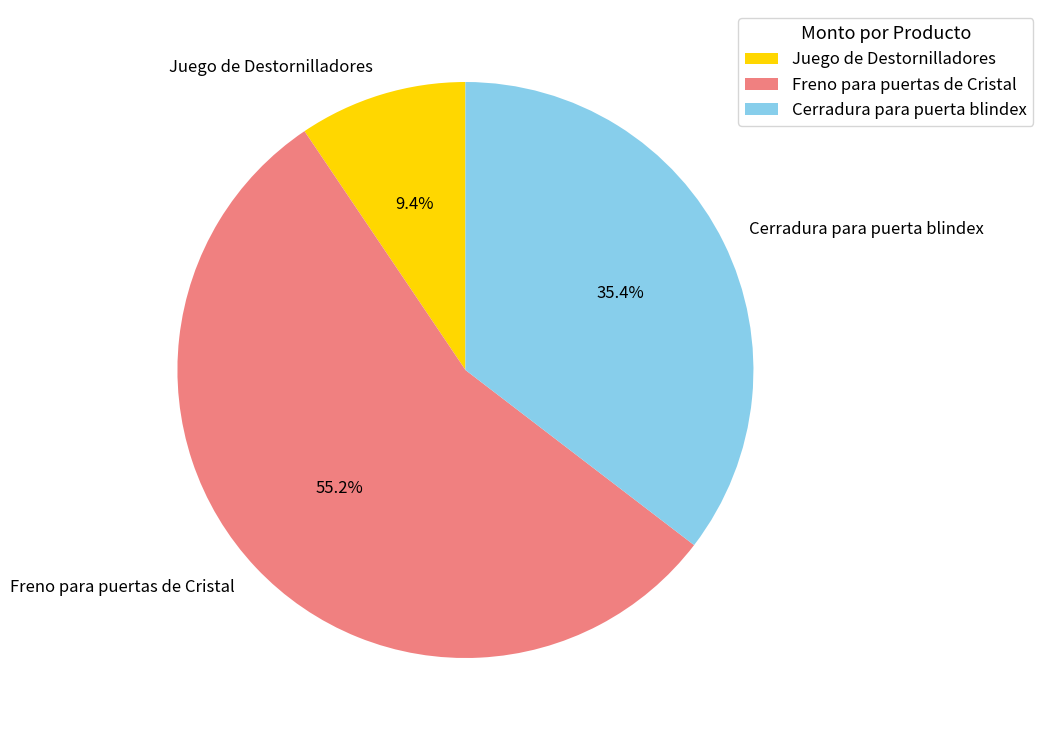

Combined, what portion of the pie is Juego de Destornilladores and Cerradura para puerta blindex?

44.8%